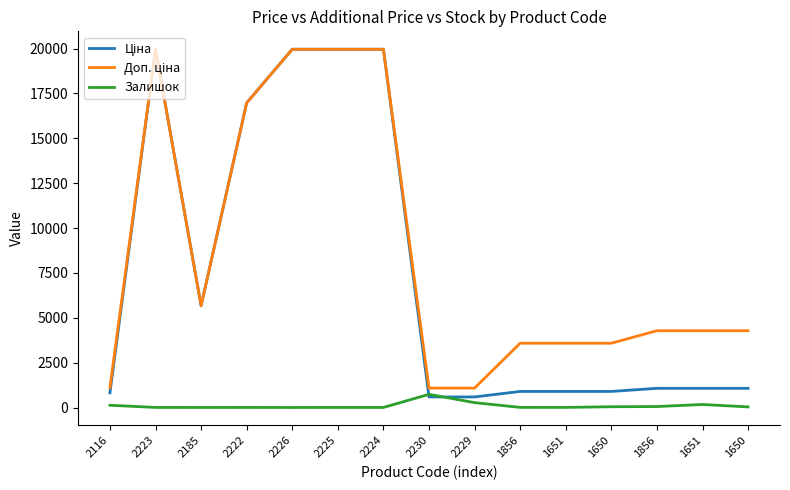

True or false: Доп. ціна and Ціна cross at least once.

False